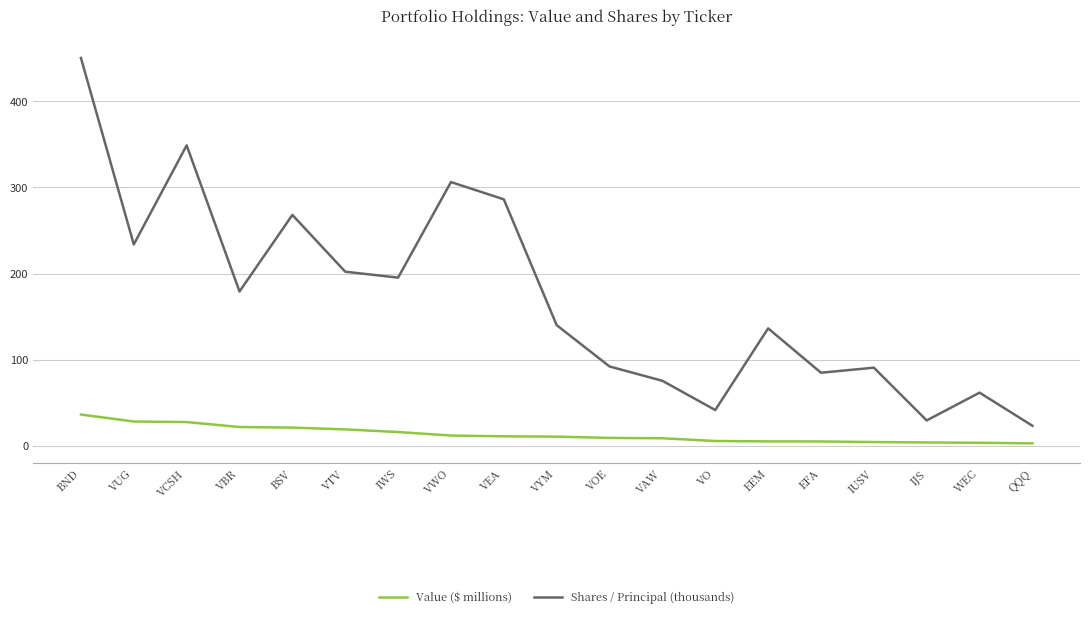

Between BND and VTV, which series saw the biggest shift?

Shares / Principal (thousands)